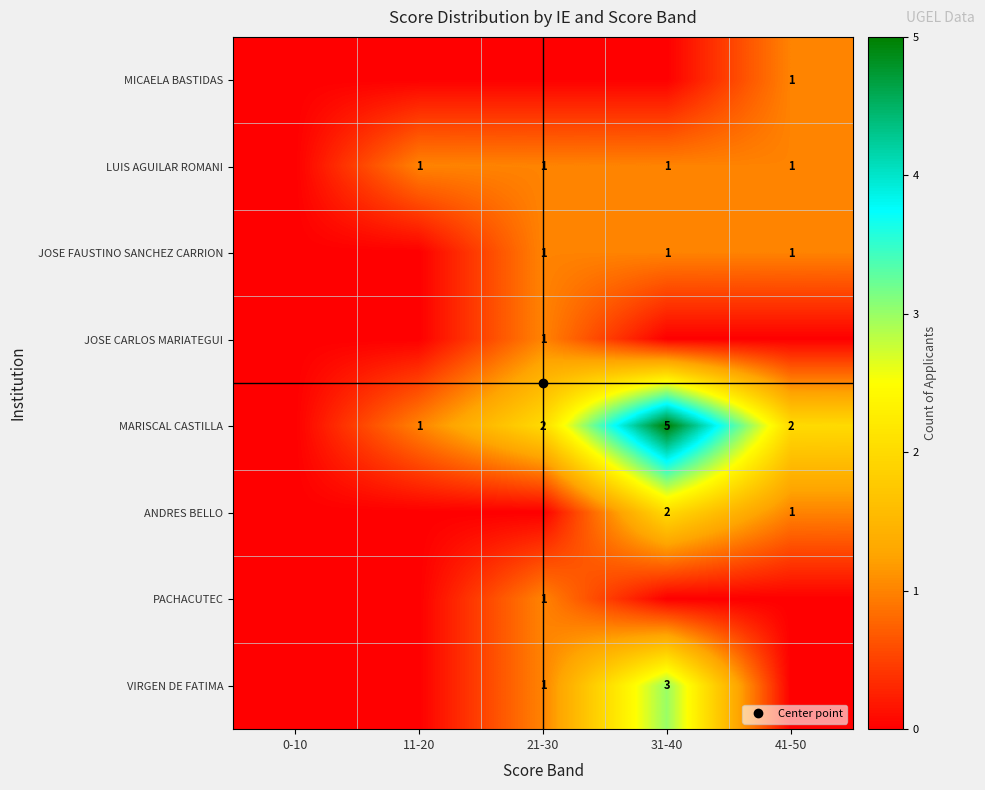

Is the value of MARISCAL CASTILLA at 21-30 greater than the value of ANDRES BELLO at 21-30?

Yes